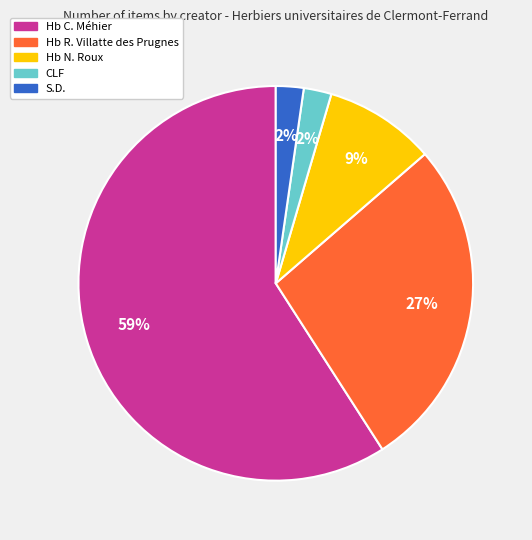

Is it true that CLF is 17% of the pie?

False